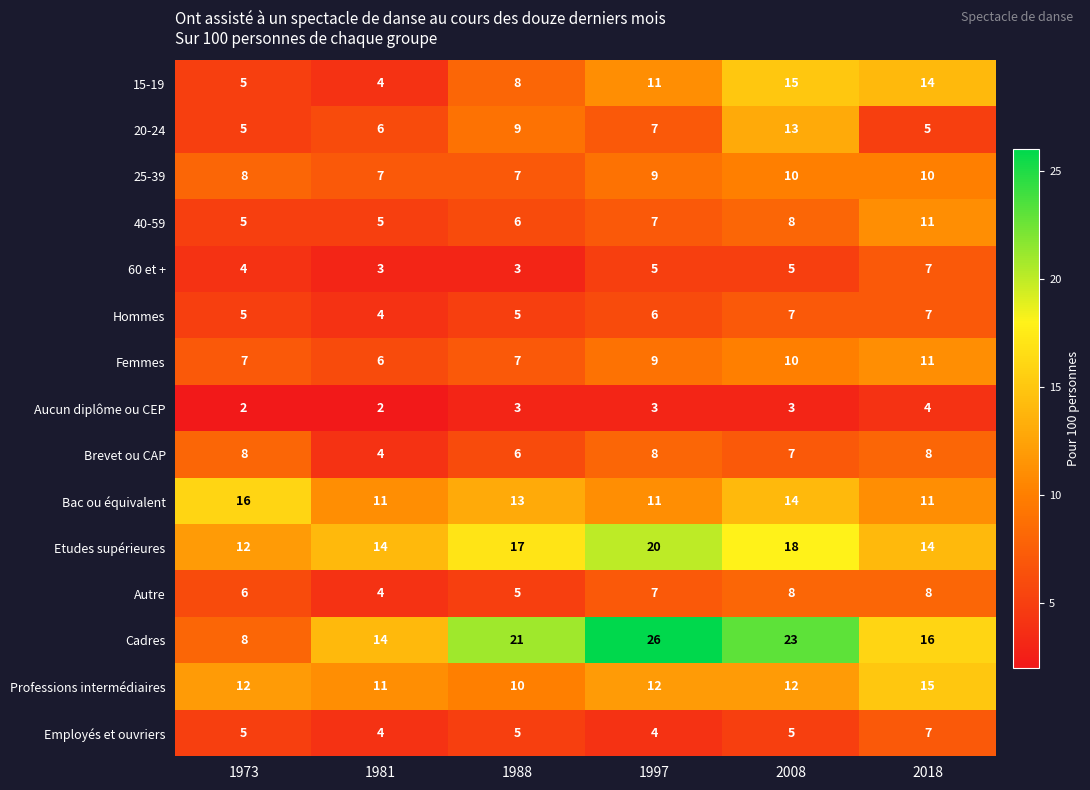

Is it true that Employés et ouvriers equals 5 at 1973?

True